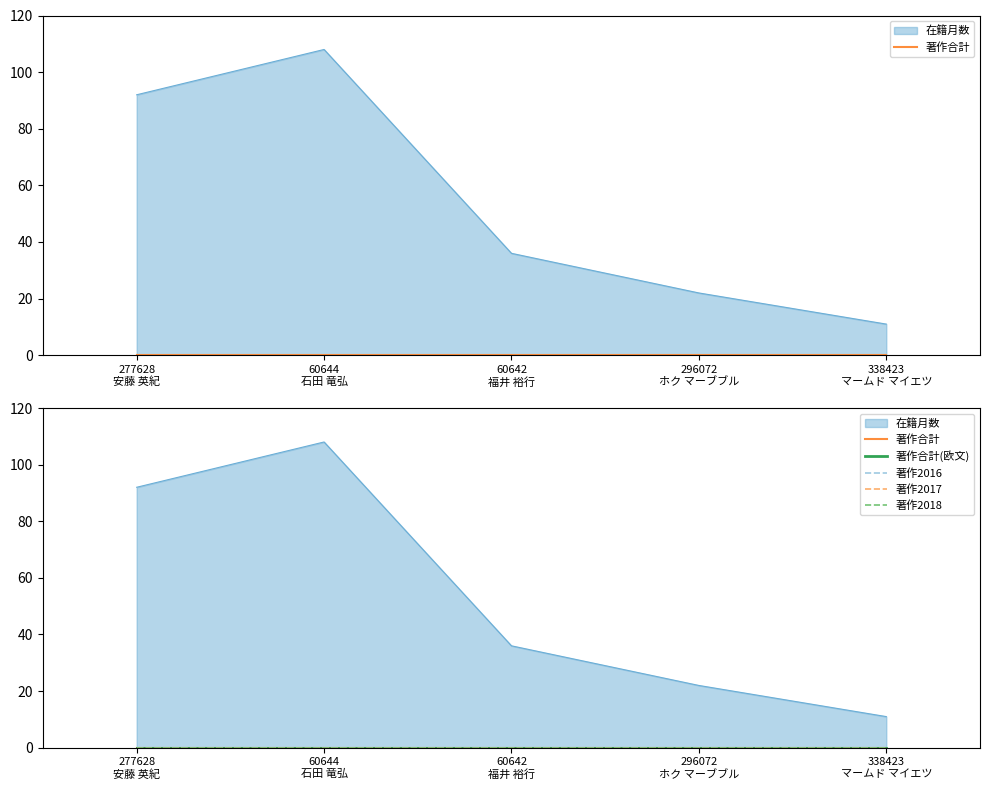

What is the difference between the 在籍月数 values at 296072
ホク マーブブル and 60644
石田 竜弘?

86